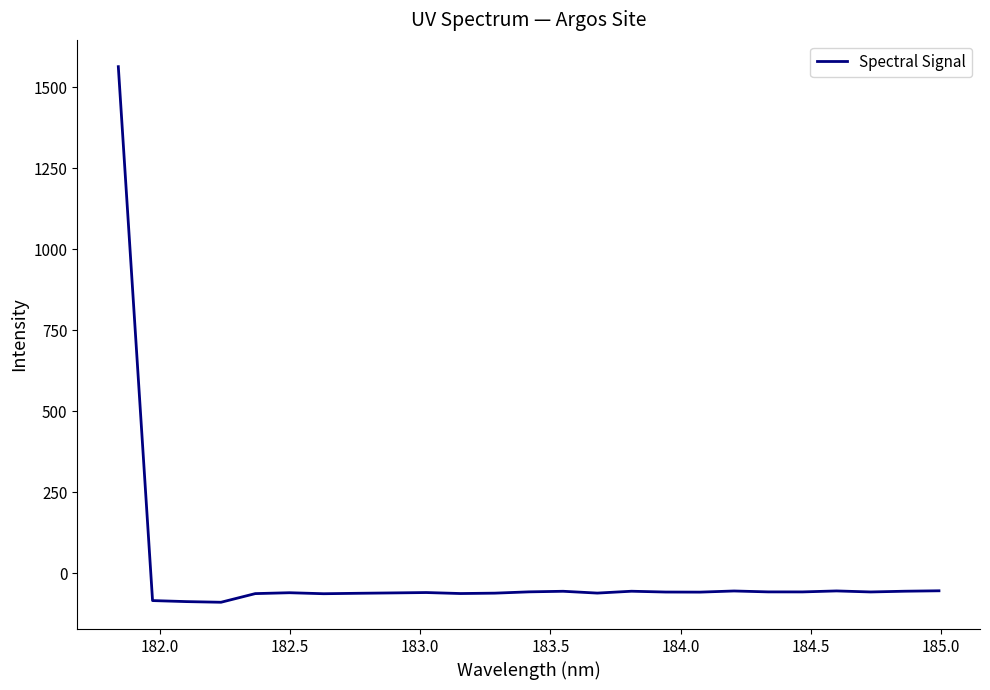

How many values are above zero?

1